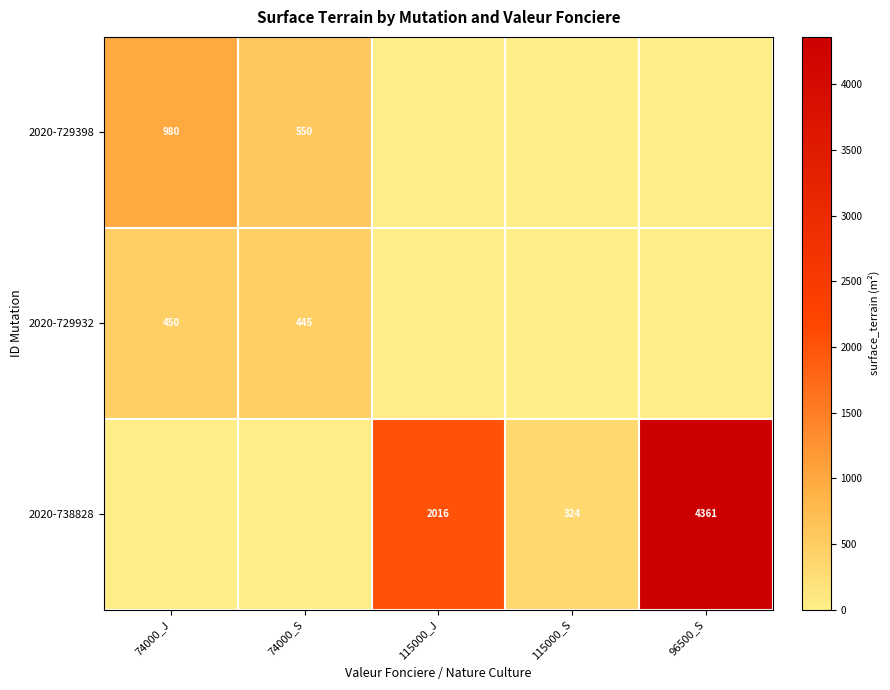

At which category is the sum across all series the highest?

96500_S